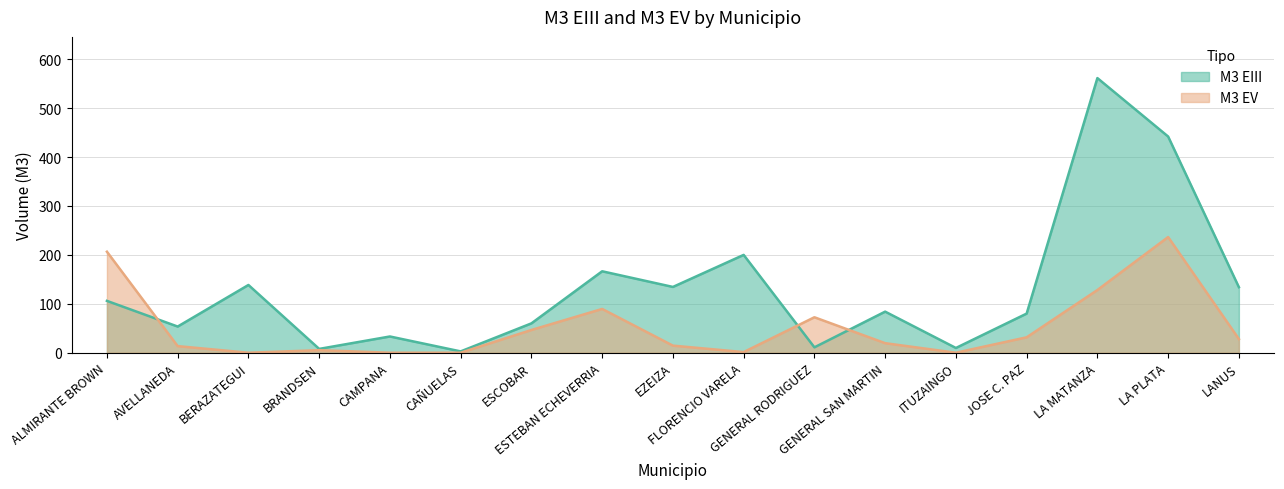

What are all the series names shown in the legend?

M3 EIII, M3 EV